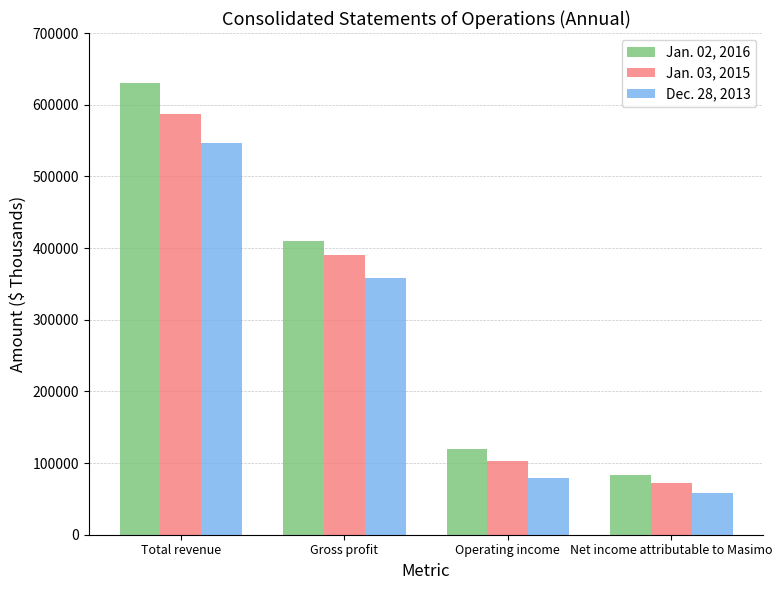

What is the label of the 3rd bar from the right?

Gross profit